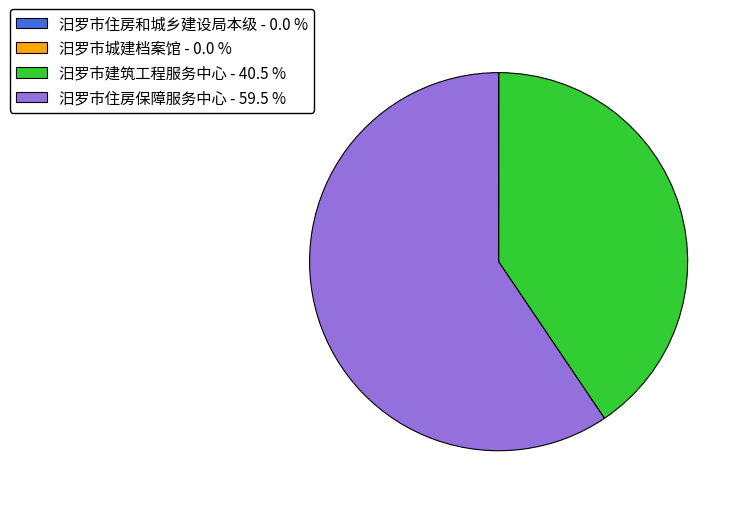

What is the largest slice in the pie chart?

汨罗市住房保障服务中心